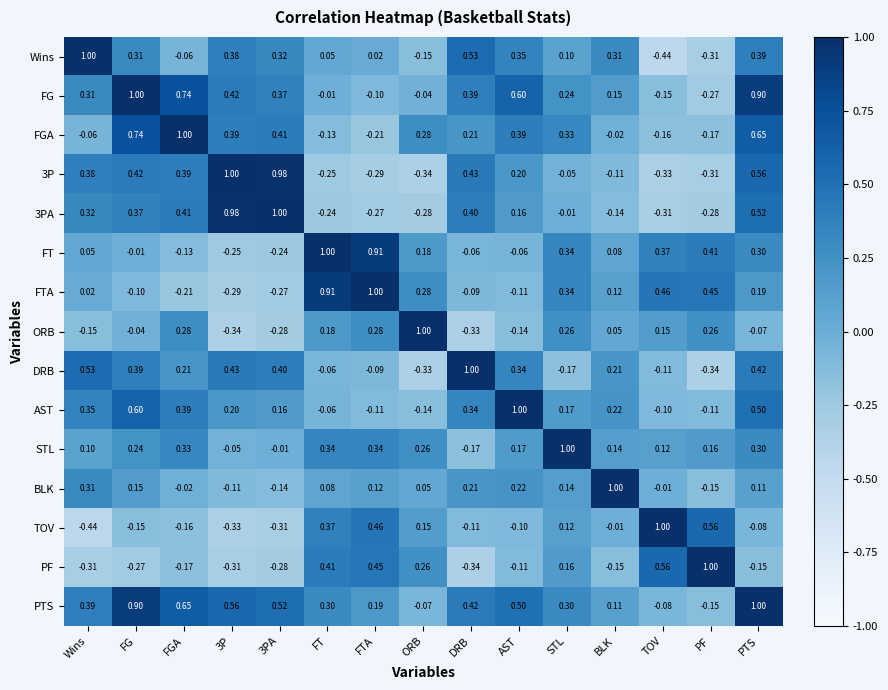

At how many categories does at least one series exceed 0?

15